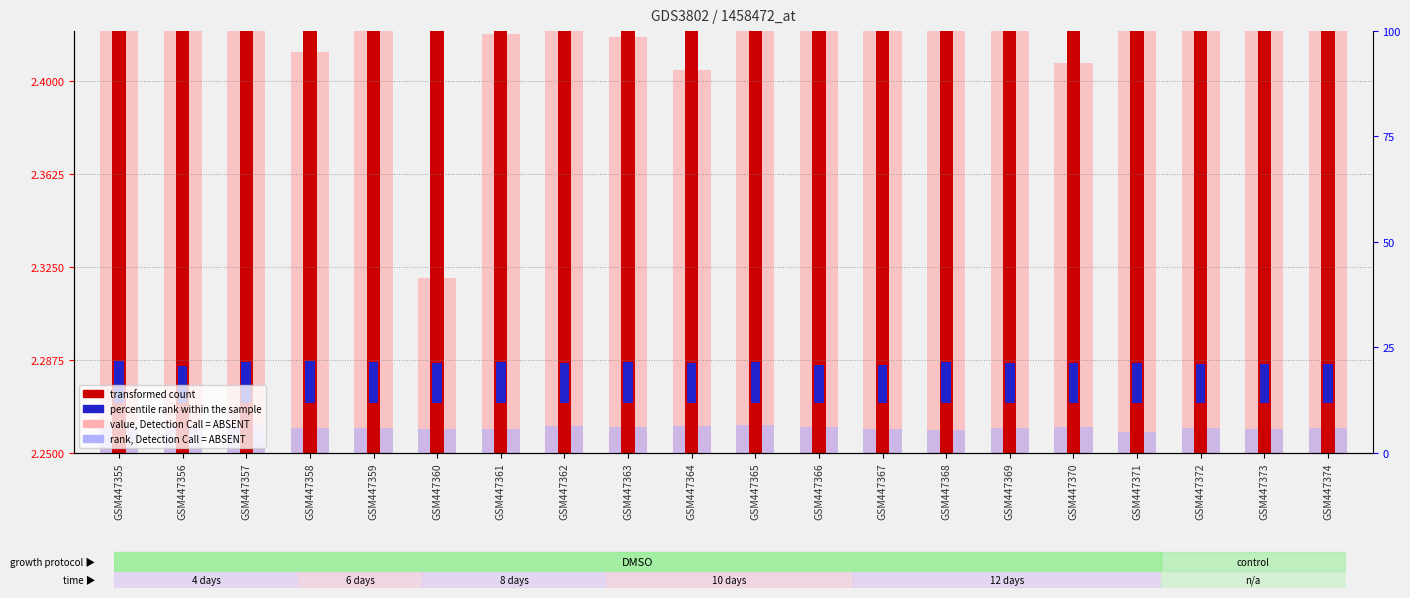

Count the number of categories in the chart.

20